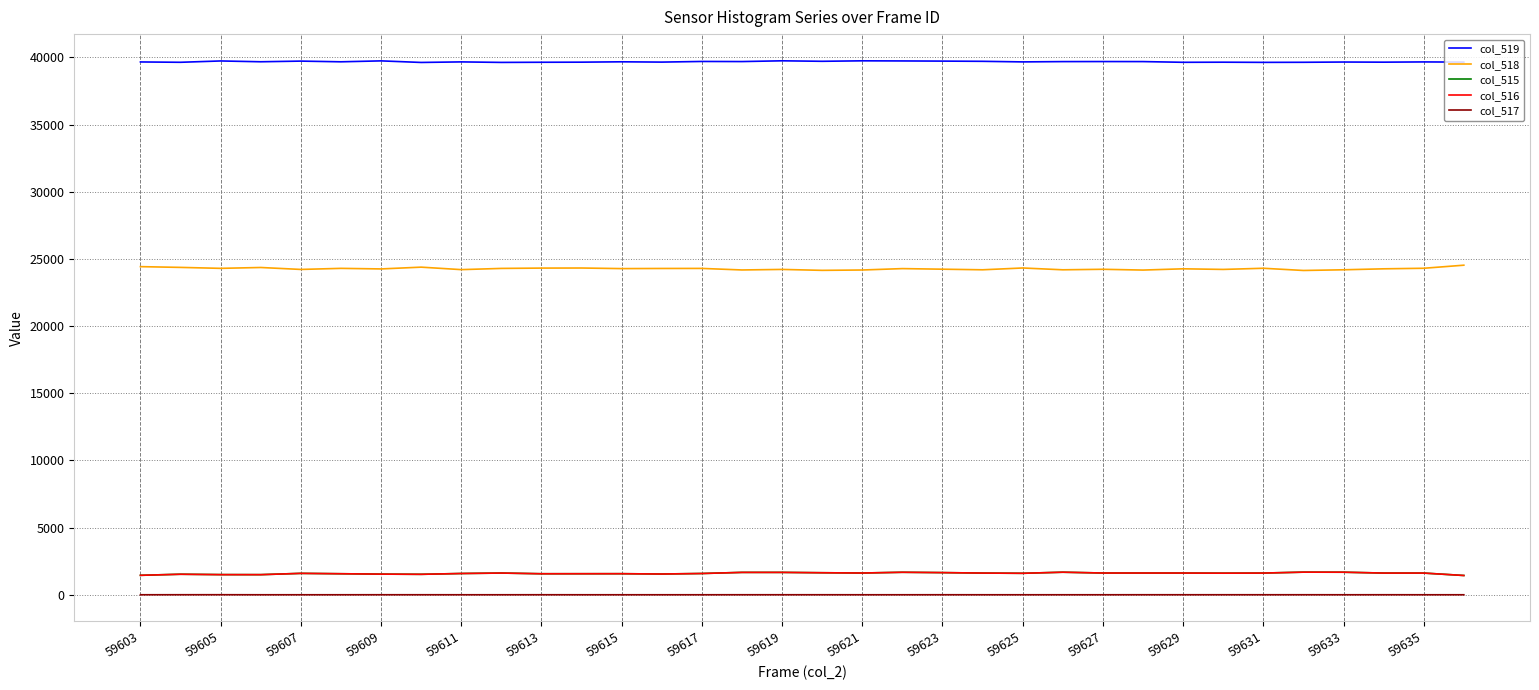

What is the difference between the maximum and minimum values in the col_515 series?

249